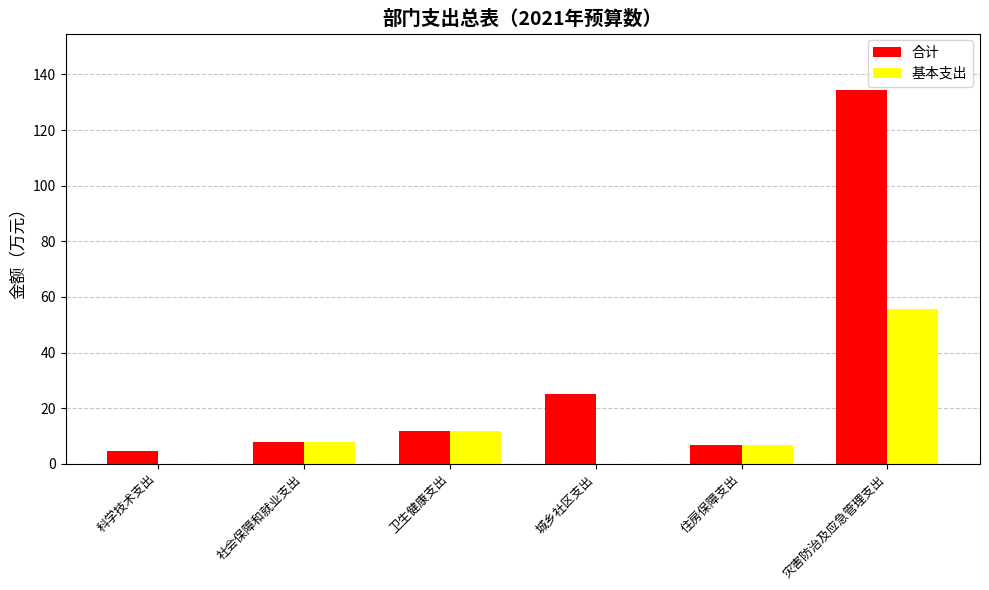

What is the sum of the 合计 values at 住房保障支出 and 城乡社区支出?

31.7